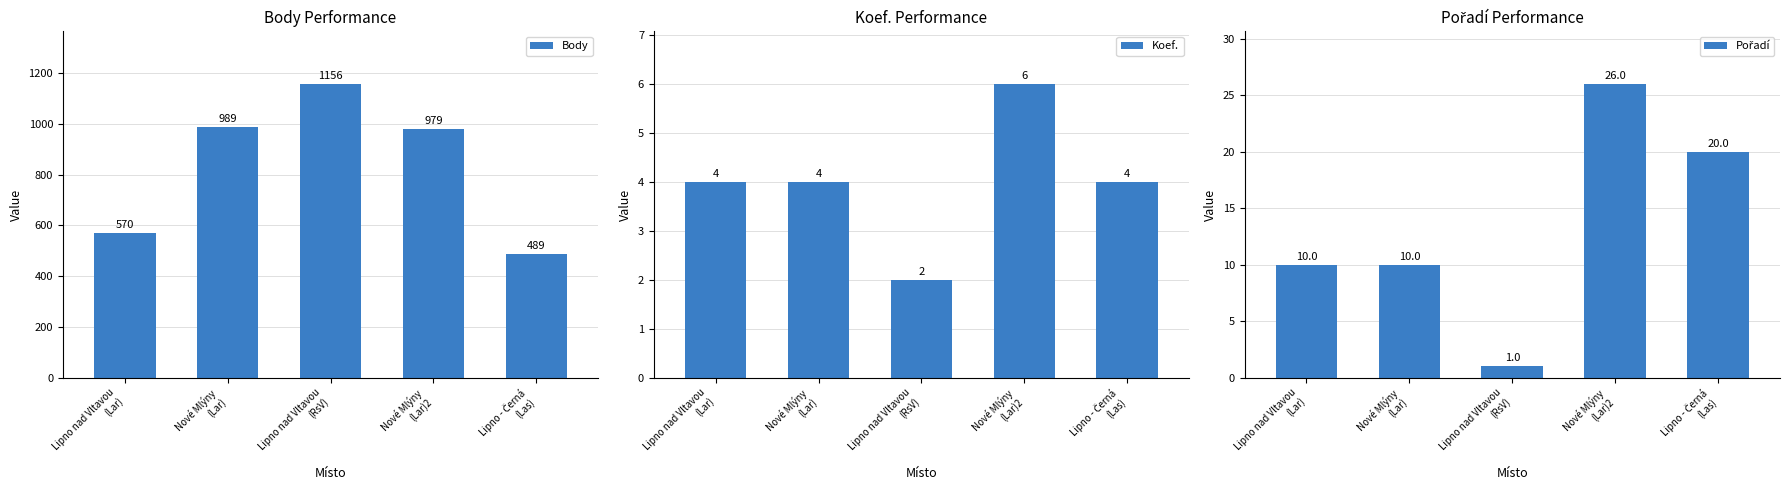

Are the bars grouped side by side (vs. stacked)?

Yes